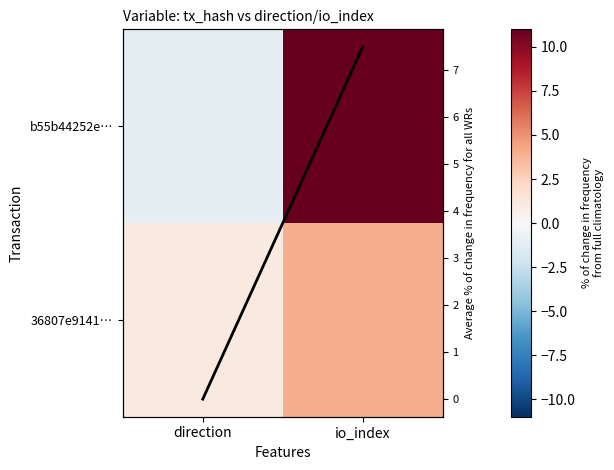

At how many categories does at least one series exceed 4?

1